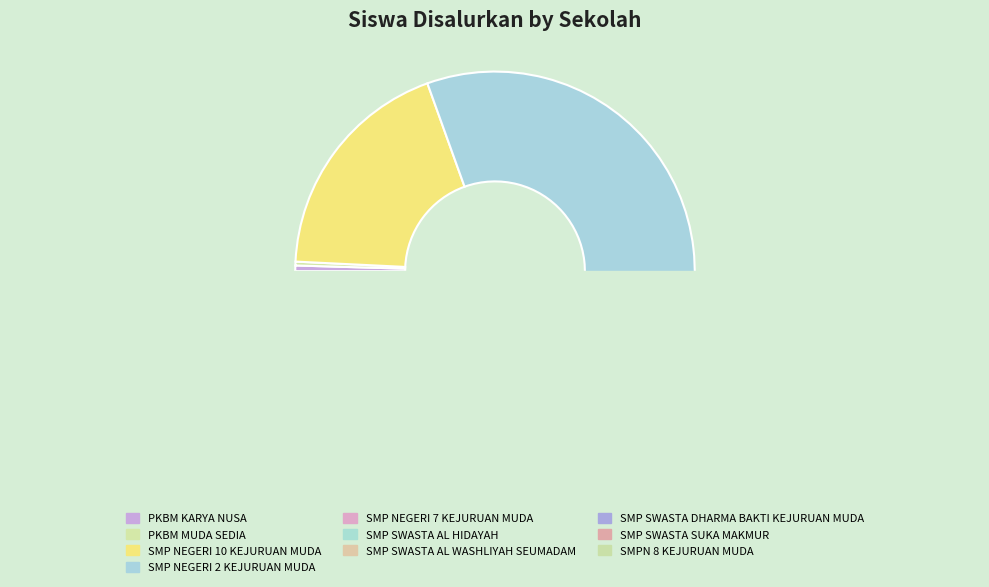

Between SMP SWASTA SUKA MAKMUR and SMP NEGERI 7 KEJURUAN MUDA, which is larger?

SMP NEGERI 7 KEJURUAN MUDA